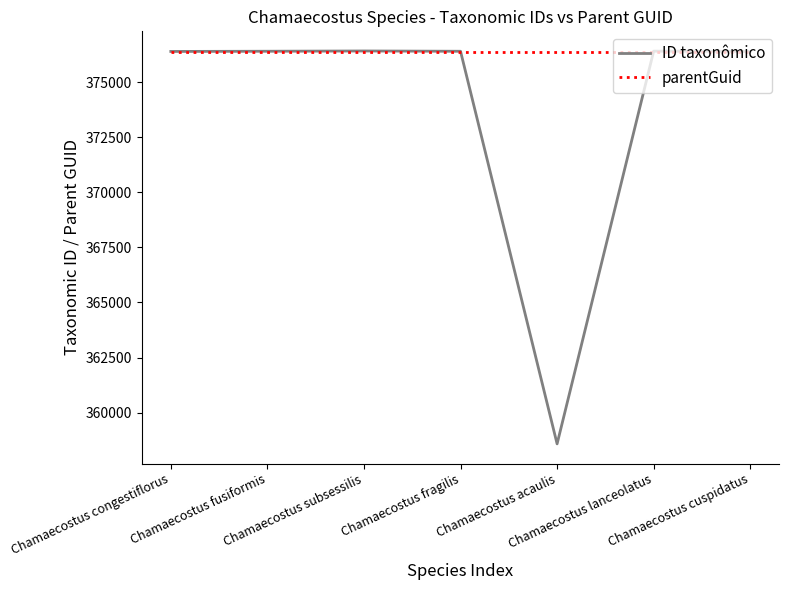

Which category has the lowest value in the ID taxonômico series?

Chamaecostus acaulis